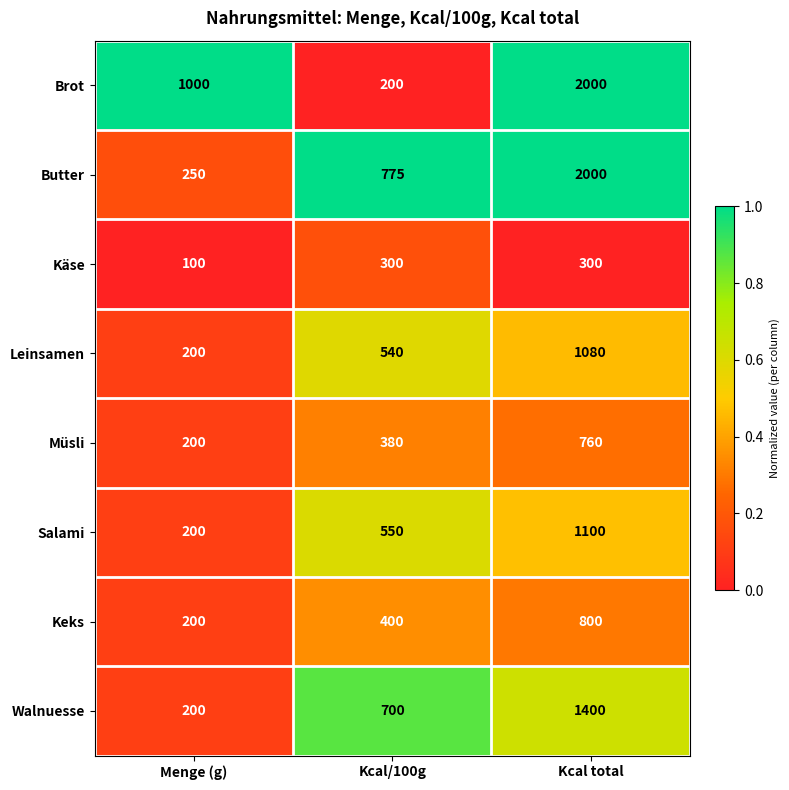

Is it true that Salami equals 1100 at Kcal total?

True